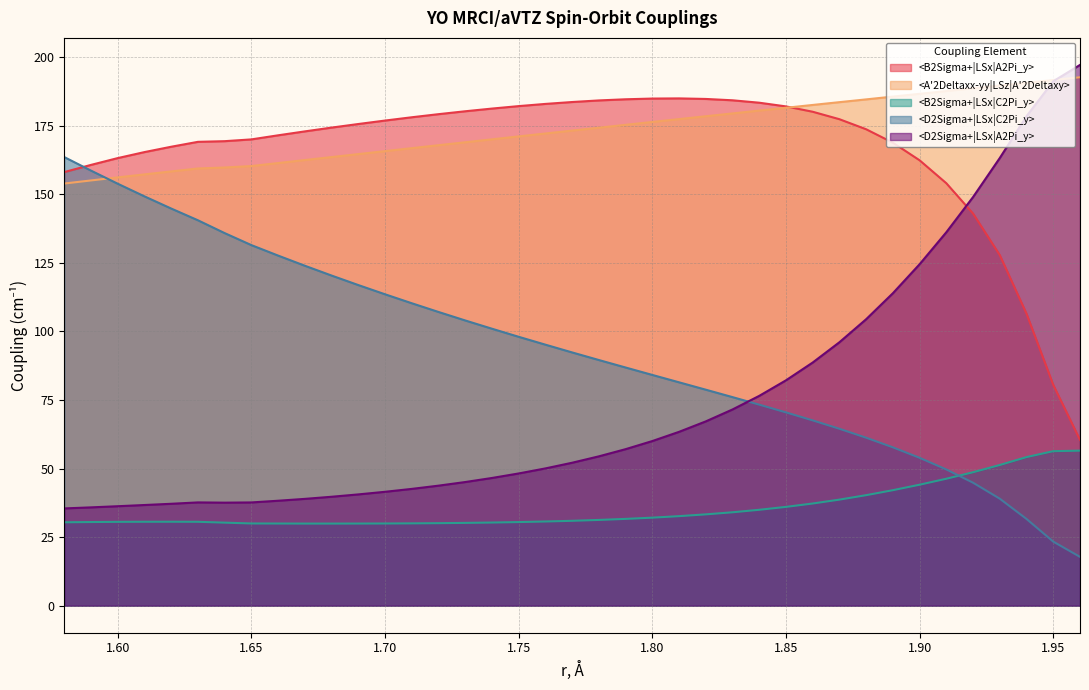

True or false: <A'2Deltaxx-yy|LSz|A'2Deltaxy> has more than 2 points higher than both neighbors.

False